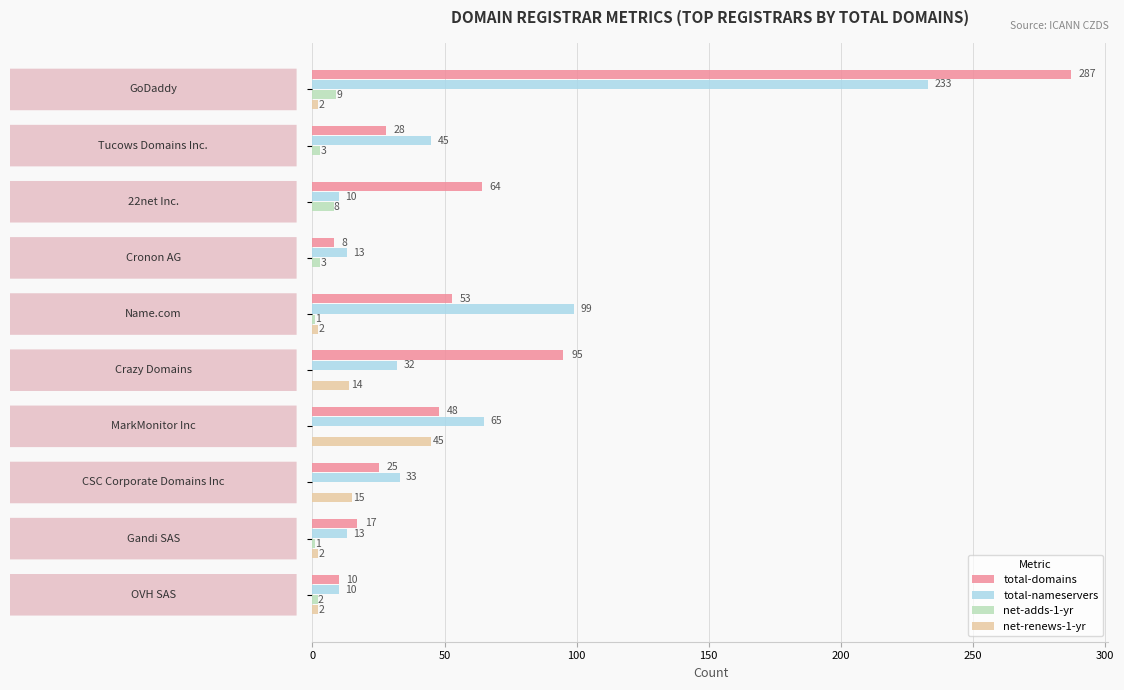

What is the sum of all total-nameservers values?

553